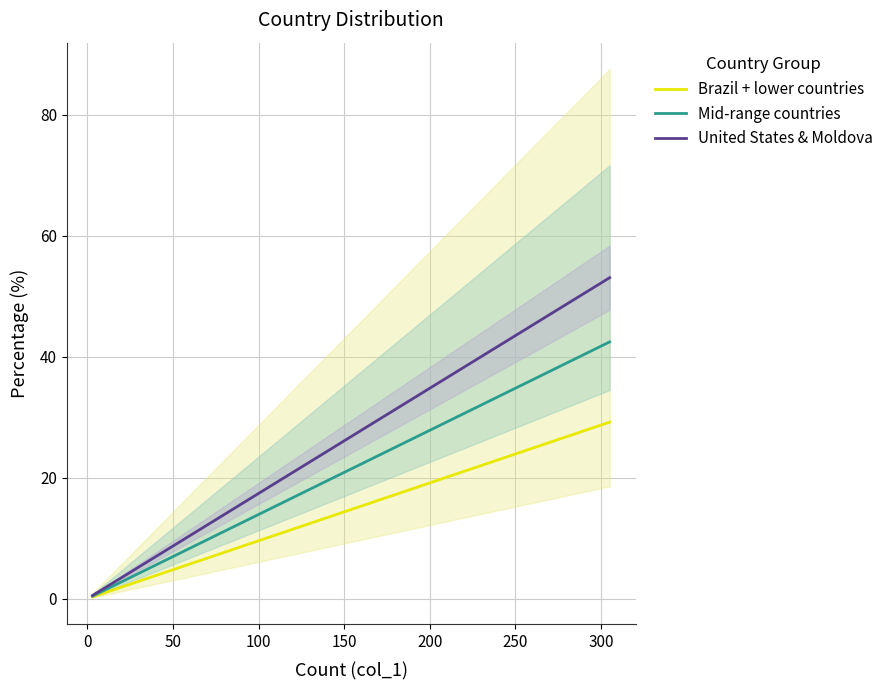

Between 100 and 300, which series saw the biggest shift?

United States & Moldova